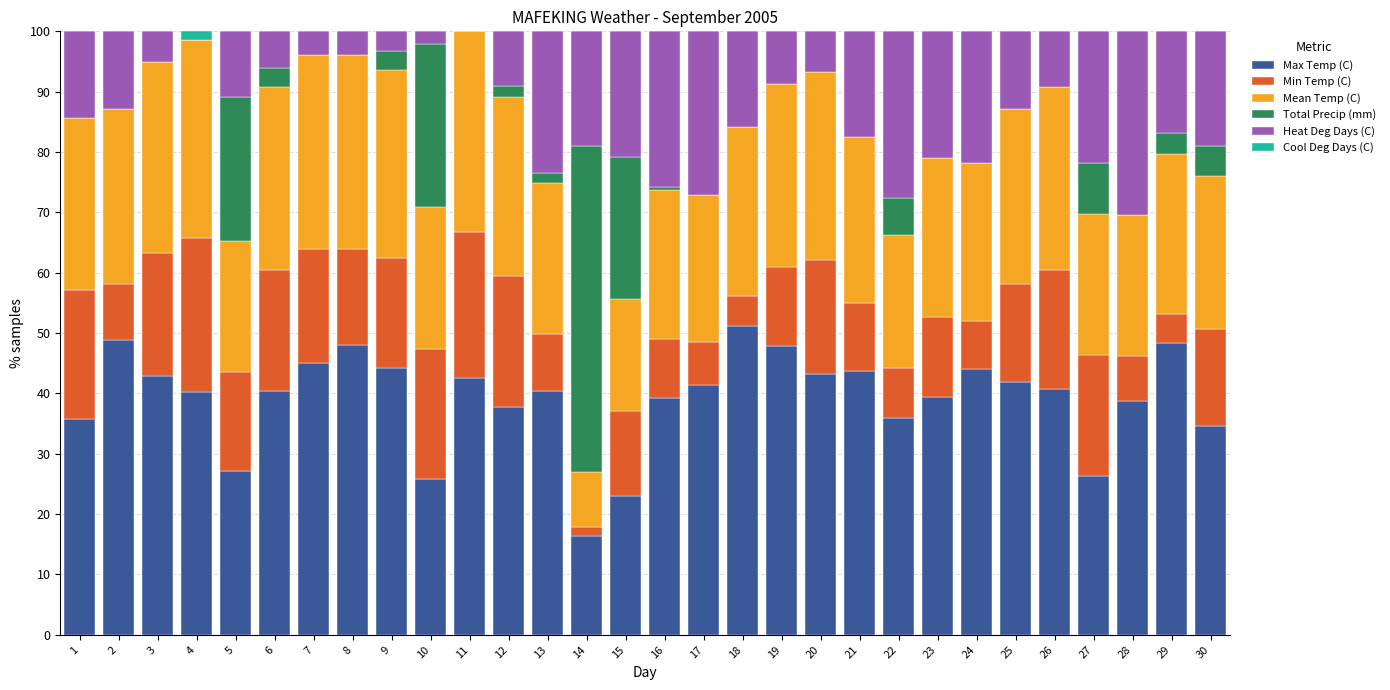

What is the total value across all series at 19?

100.0